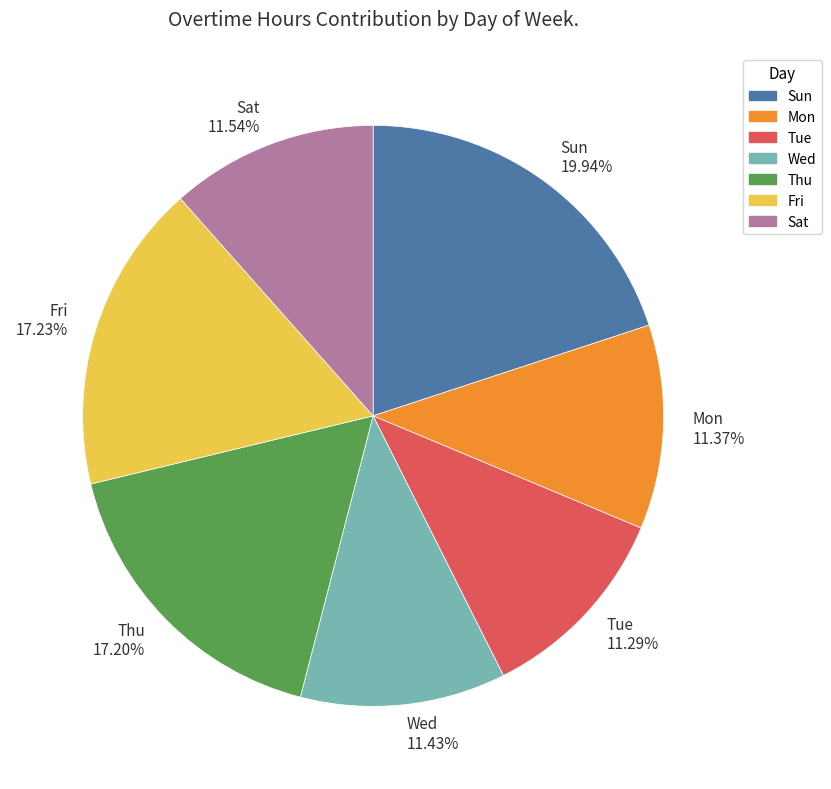

Does Thu represent more than half of the total?

No